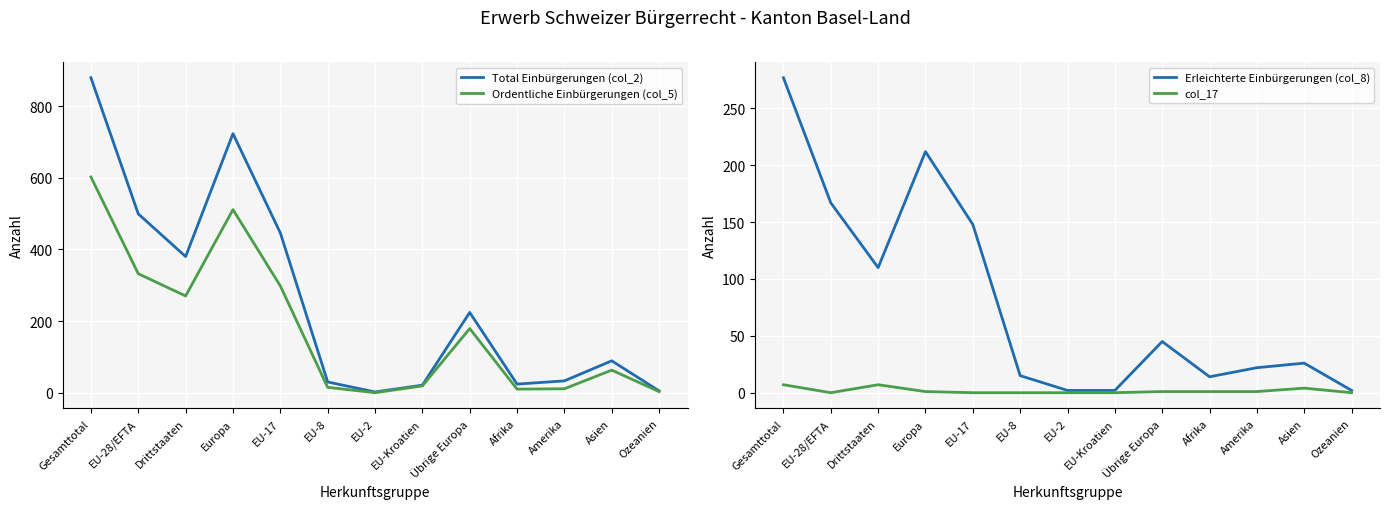

Where does the Ordentliche Einbürgerungen (col_5) series first go above 63?

Gesamttotal